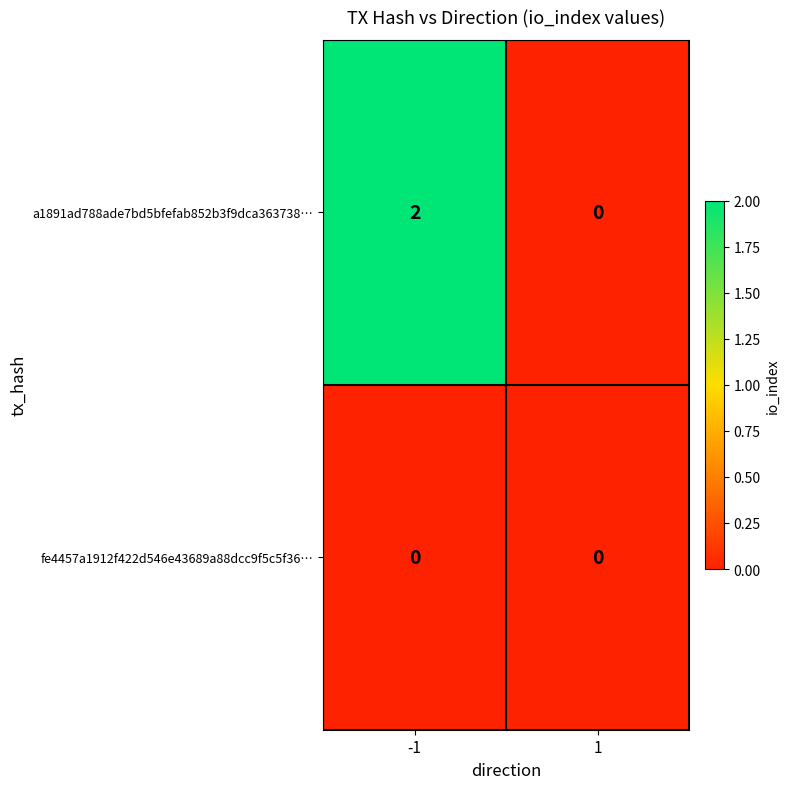

At how many categories does at least one series exceed 1?

1